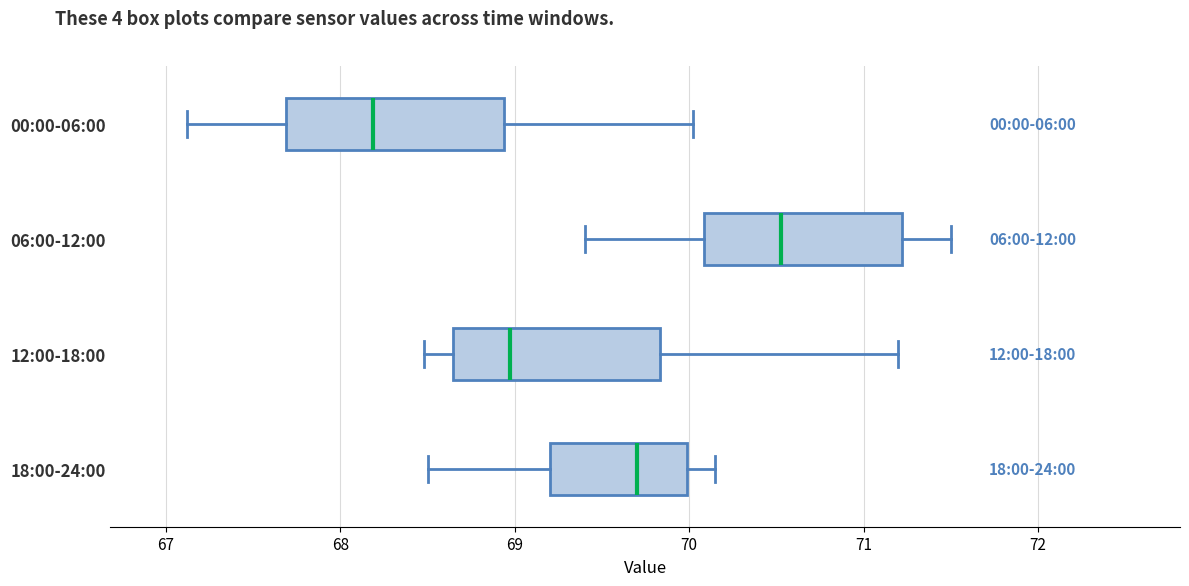

Reading bottom to top, transcribe this box plot: for each box, give where its median line is, the range the box spans, and where its two whiskers end, as read against the x-axis. The values are not printed on the chart, so give them approximately, as read against the axis.

18:00-24:00: median 69.7, box 69.2 to 70.0, whiskers 68.5 to 70.2
12:00-18:00: median 69.0, box 68.6 to 69.8, whiskers 68.5 to 71.2
06:00-12:00: median 70.5, box 70.1 to 71.2, whiskers 69.4 to 71.5
00:00-06:00: median 68.2, box 67.7 to 68.9, whiskers 67.1 to 70.0